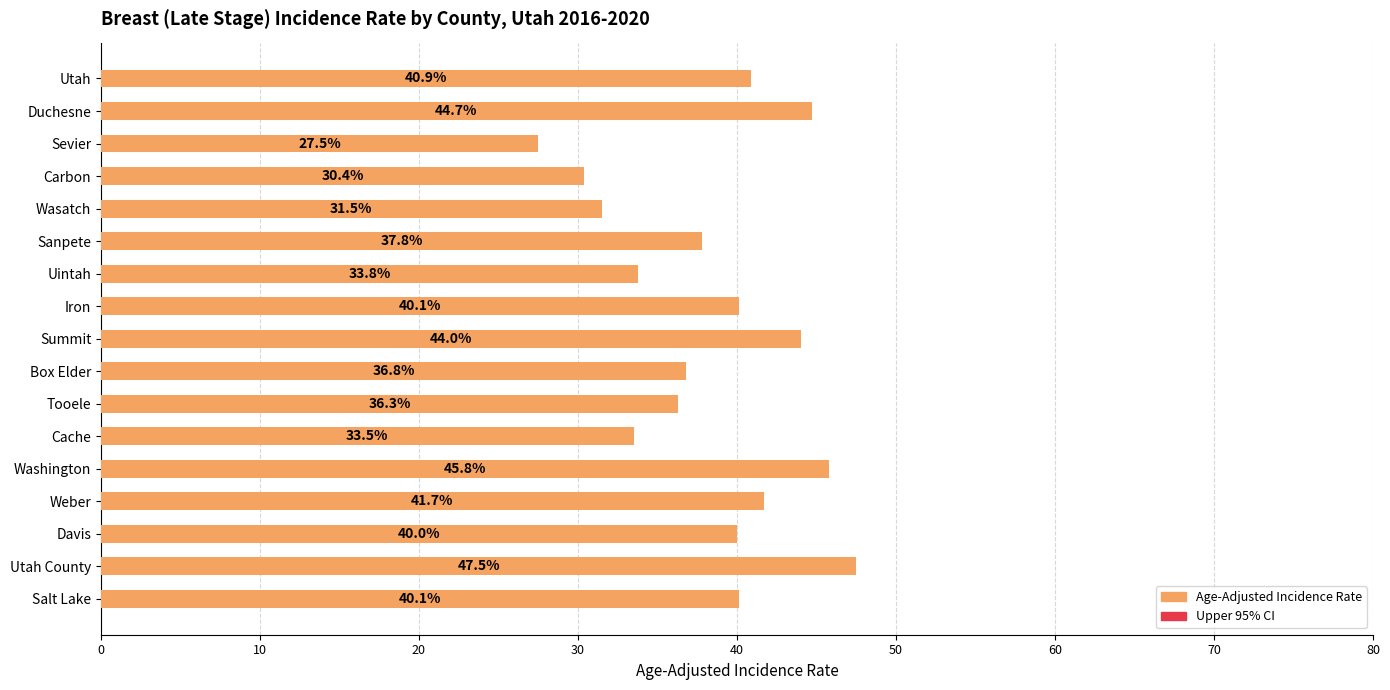

What is the average value?

38.4